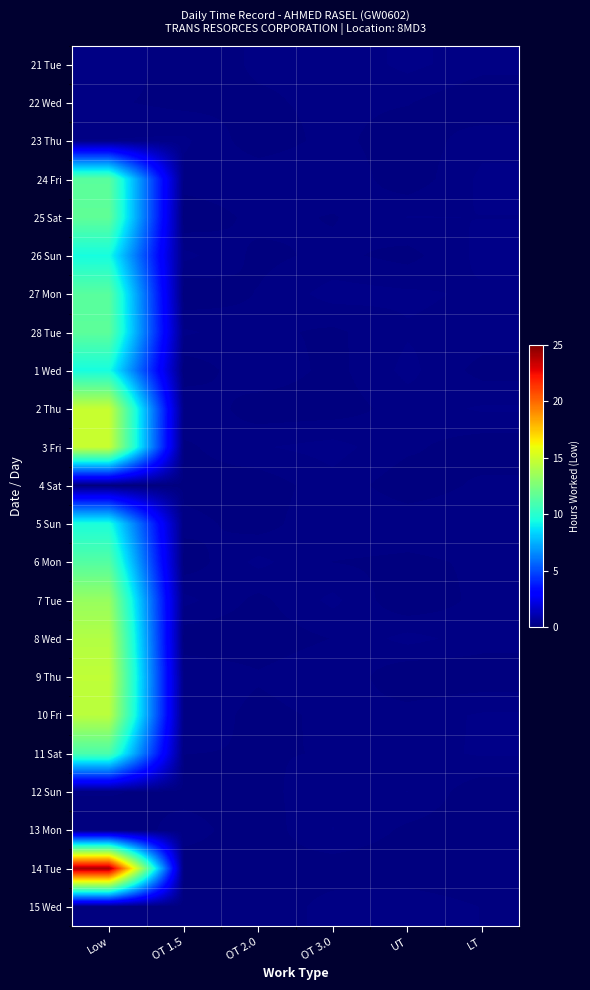

What is the difference between the highest and lowest values at OT 3.0?

0.2